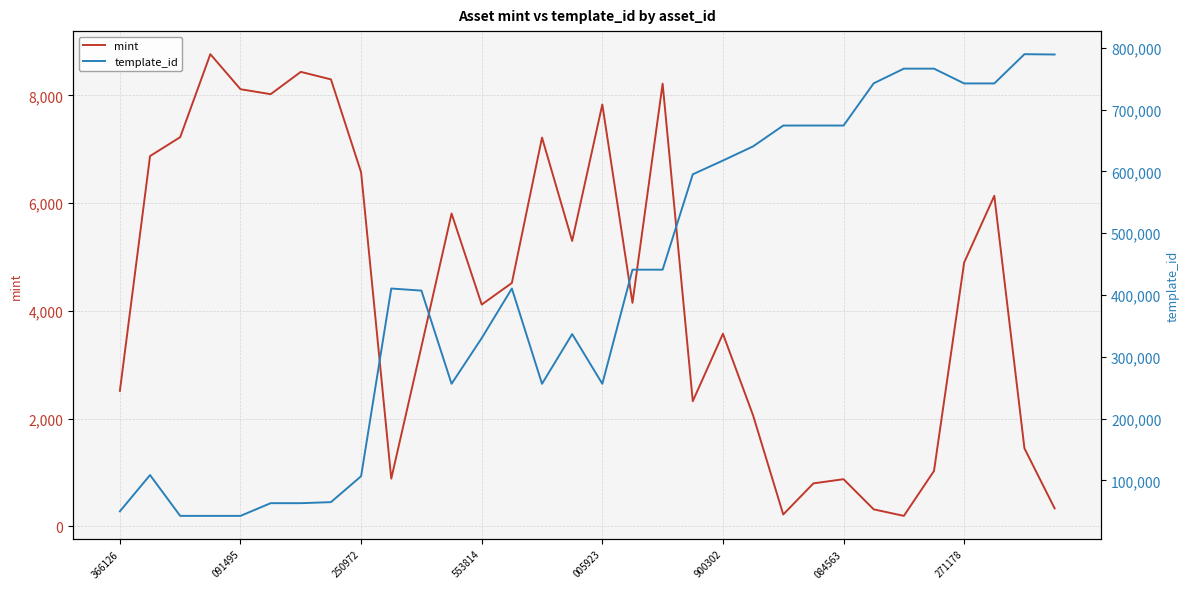

What is the minimum value for mint?

195